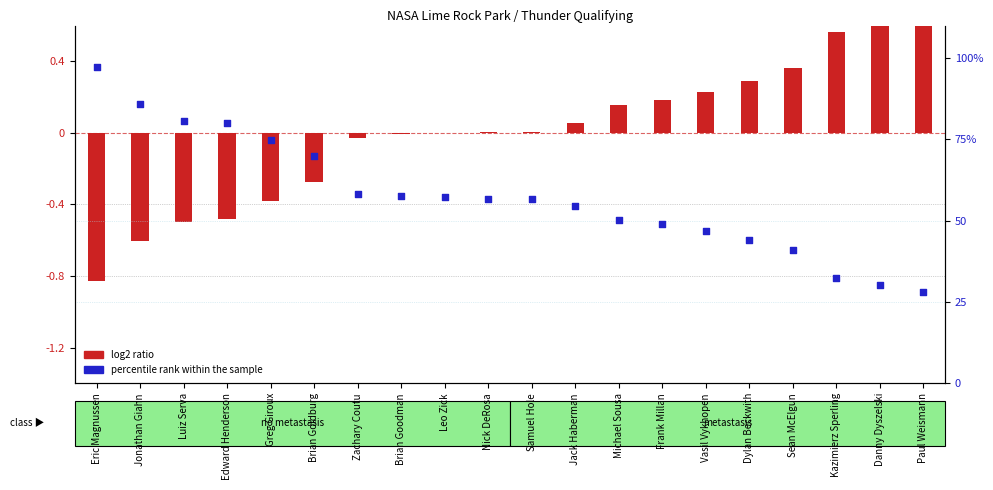

Which series has the largest Y range (max minus min)?

percentile rank within the sample